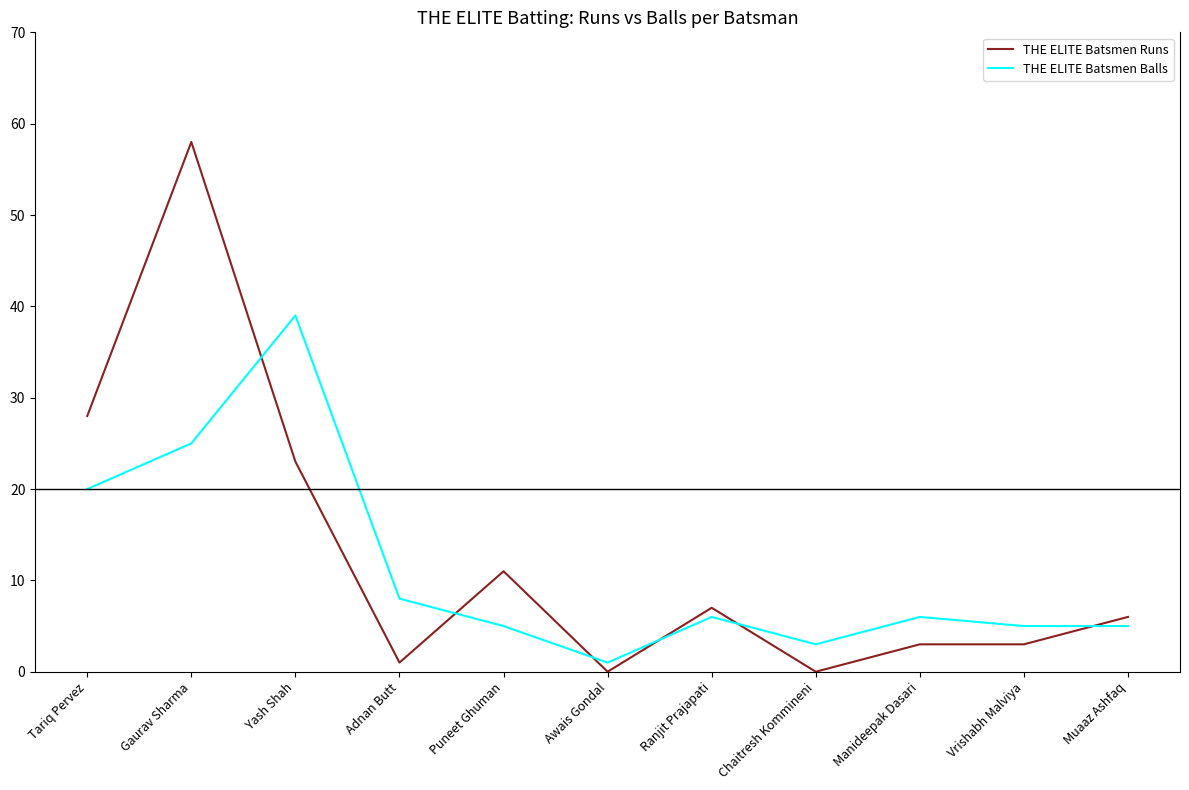

What are all the series names shown in the legend?

THE ELITE Batsmen Runs, THE ELITE Batsmen Balls